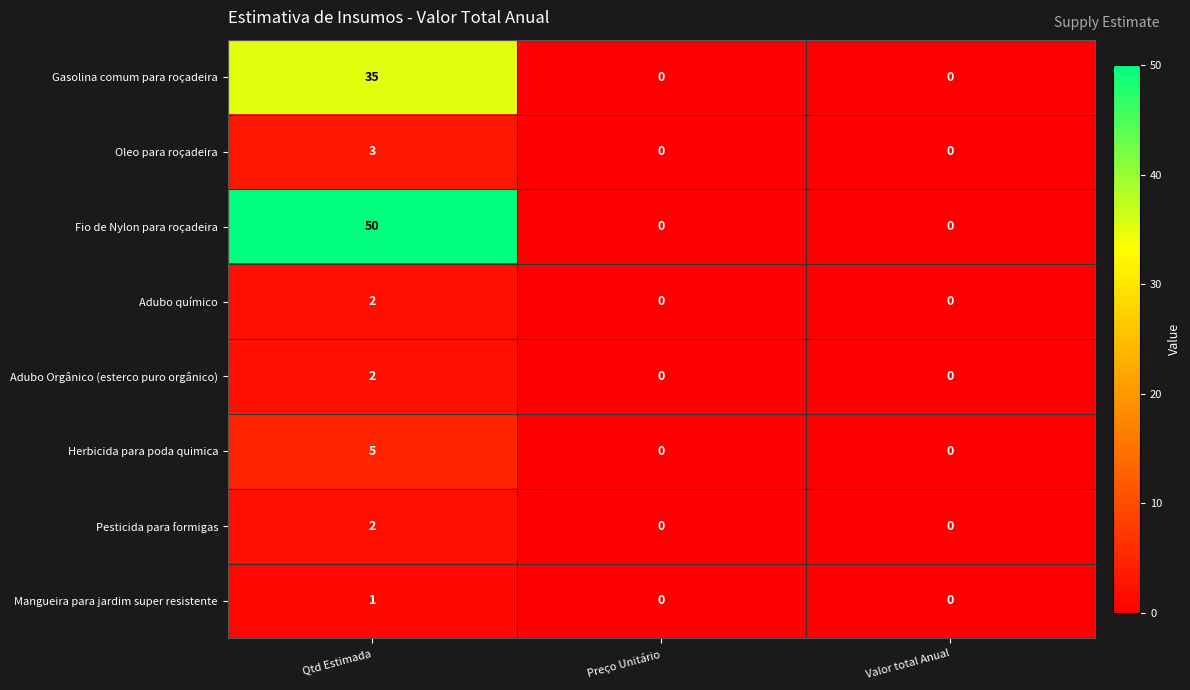

What is the difference between the maximum and minimum values in the Herbicida para poda quimica series?

5